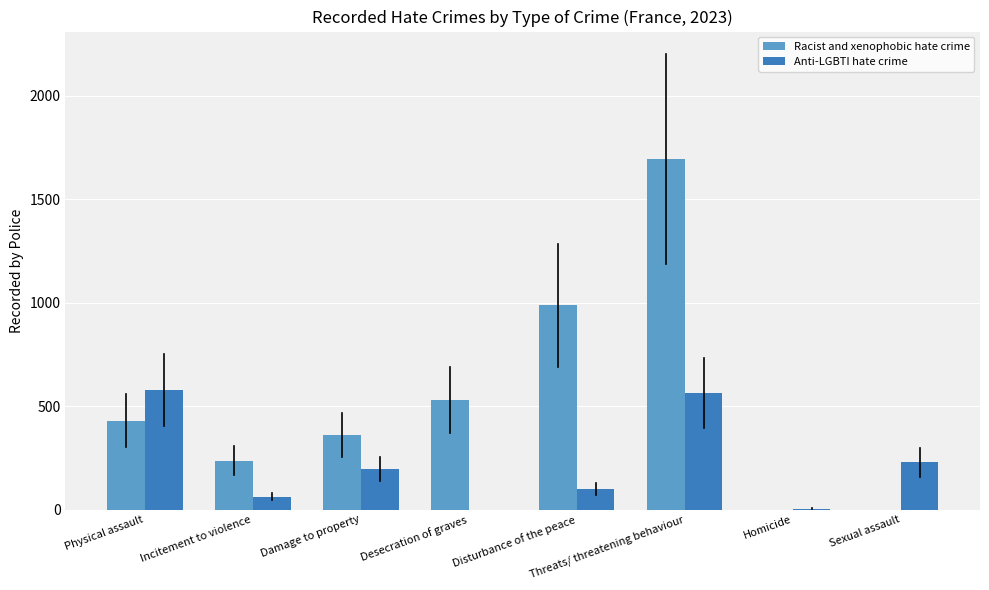

At which category is the sum across all series the highest?

Threats/ threatening behaviour